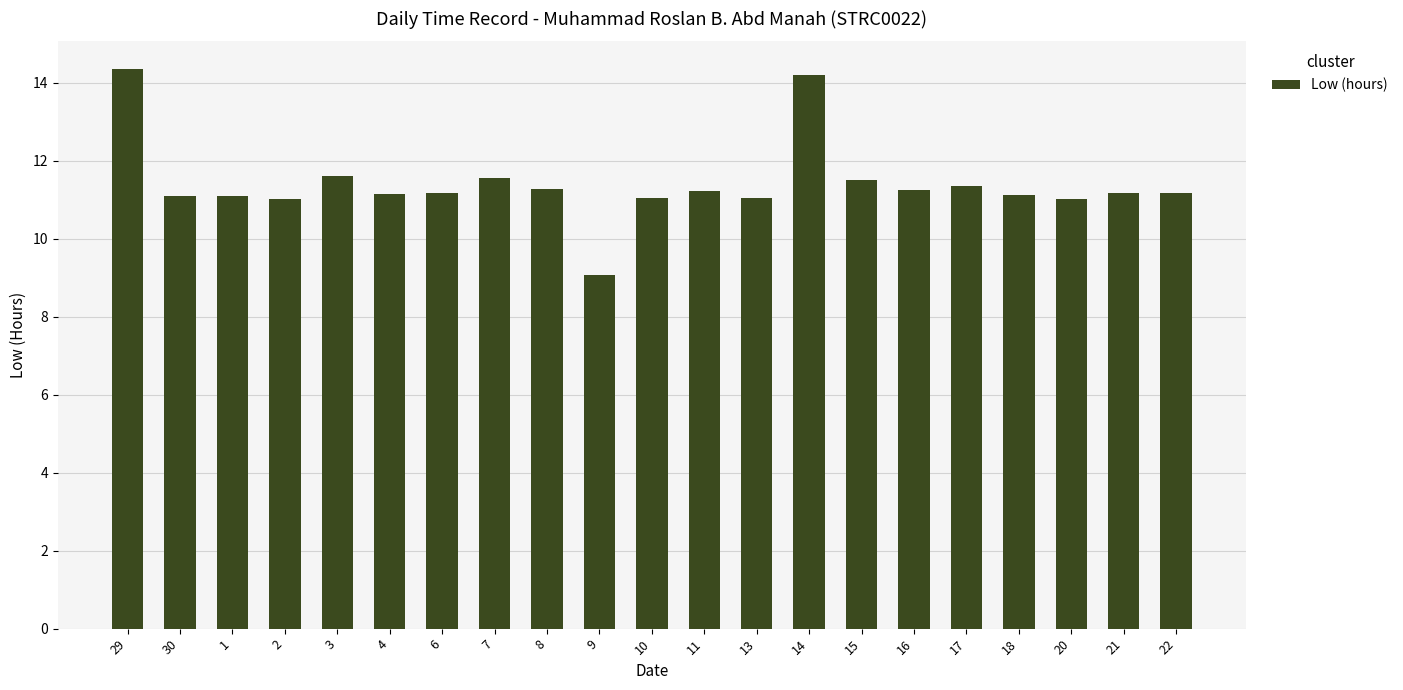

The chart shows a value of 3.4 at 16. True or false?

False